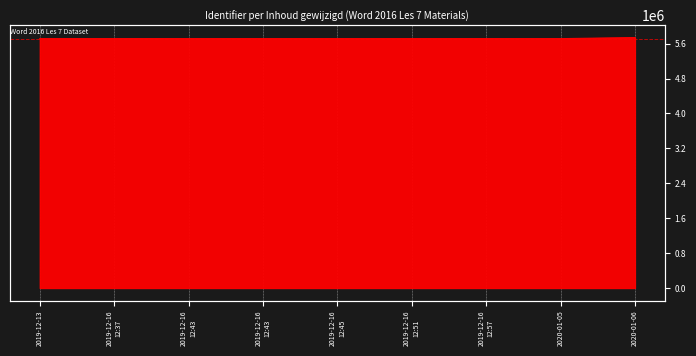

What is the value of the 2nd point from the left?

5715958